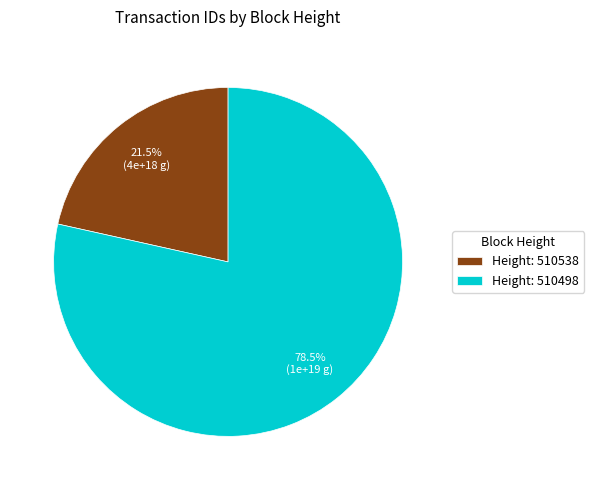

What is the majority slice?

Height: 510498